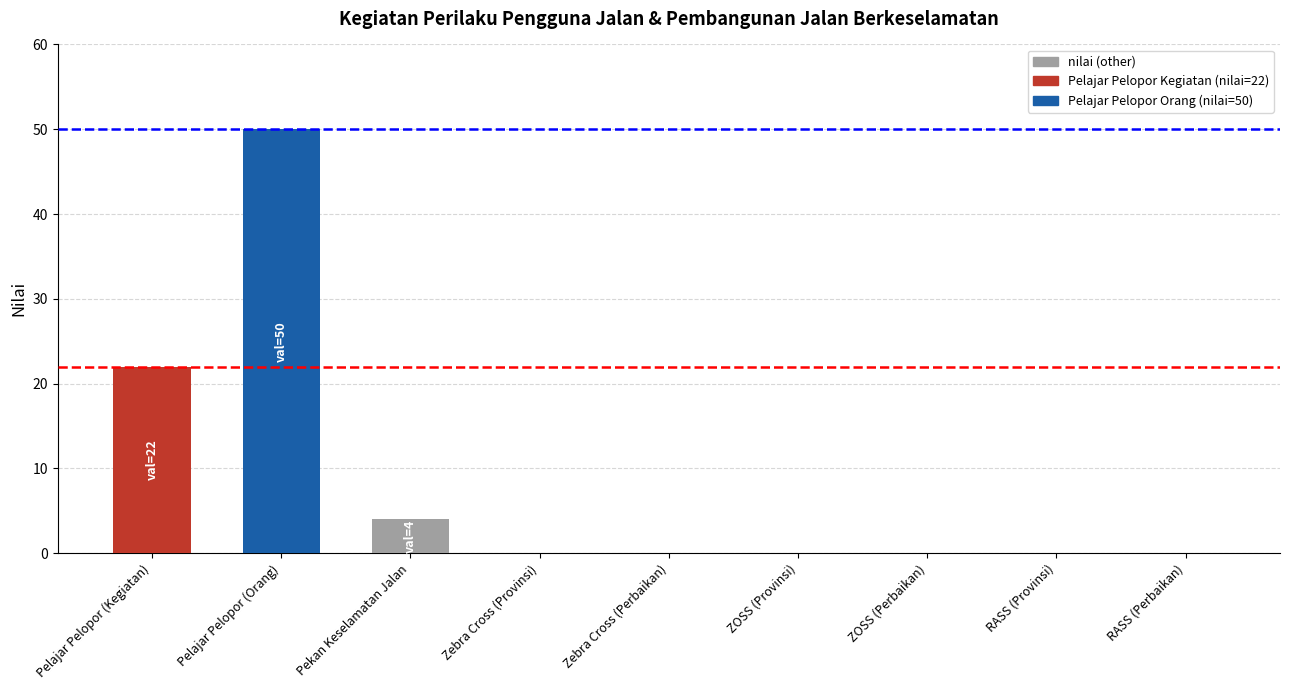

Read the value at Pelajar Pelopor (Kegiatan), to the nearest 5.

20